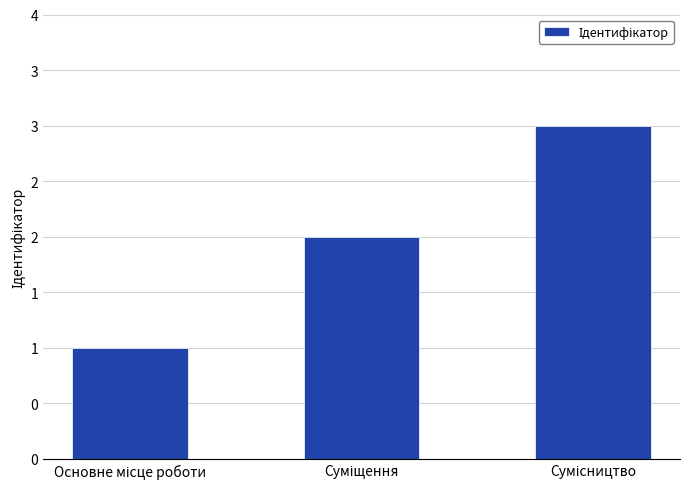

Is it true that the value at Основне місце роботи is 1?

True